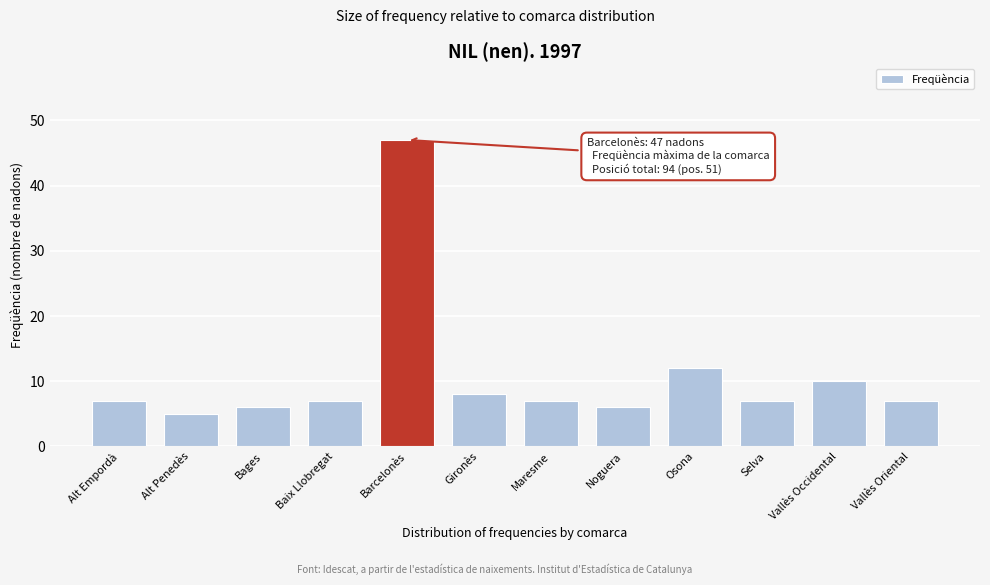

Reading right to left, transcribe all the data shown in this chart.

Vallès Oriental=7	Vallès Occidental=10	Selva=7	Osona=12	Noguera=6	Maresme=7	Gironès=8	Barcelonès=47	Baix Llobregat=7	Bages=6	Alt Penedès=5	Alt Empordà=7